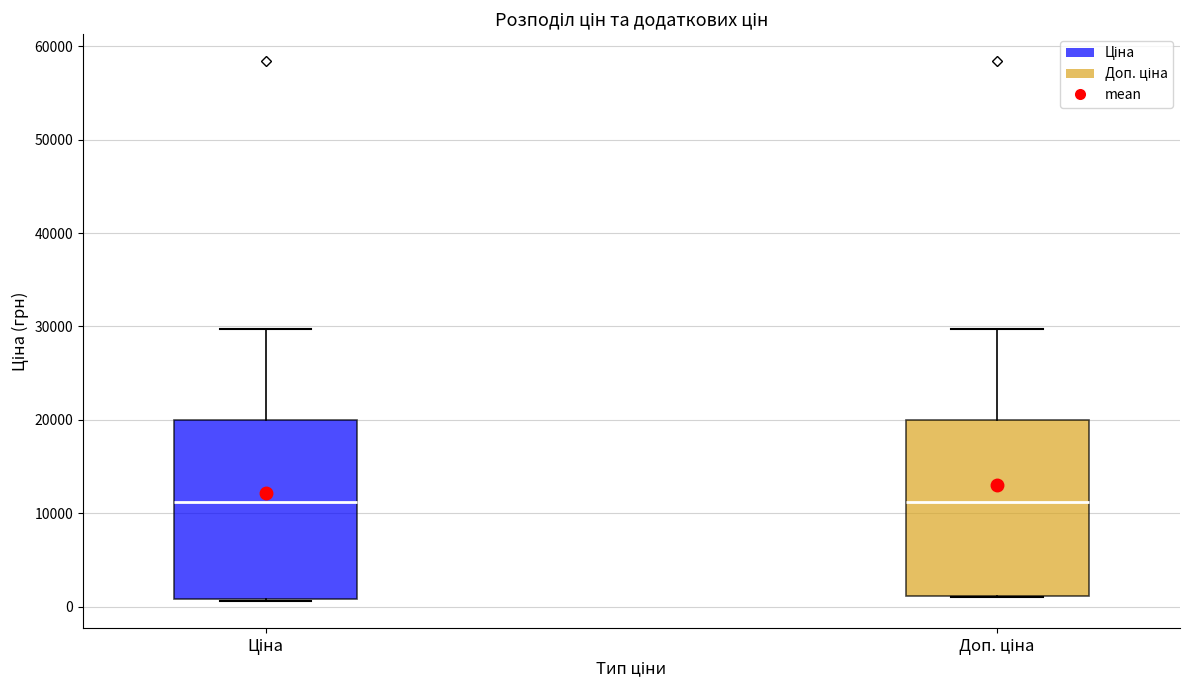

Where is the lower edge of the box for Ціна on the y-axis? The values are not printed on the chart, so give them approximately, as read against the axis.

1000